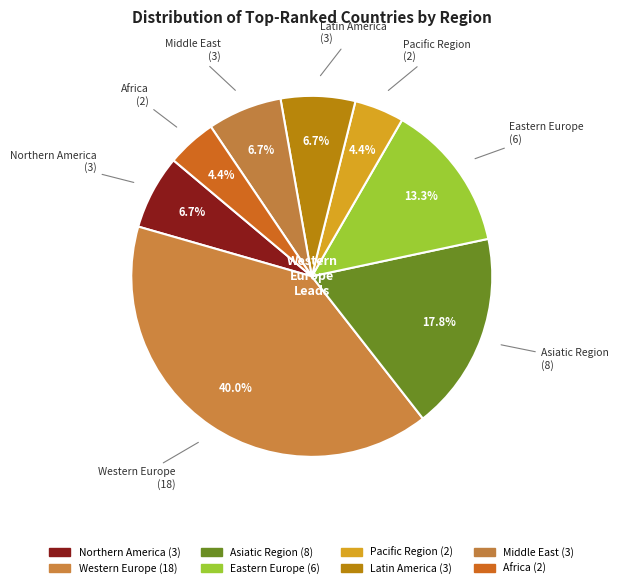

Is it true that Asiatic Region is 18% of the pie?

True